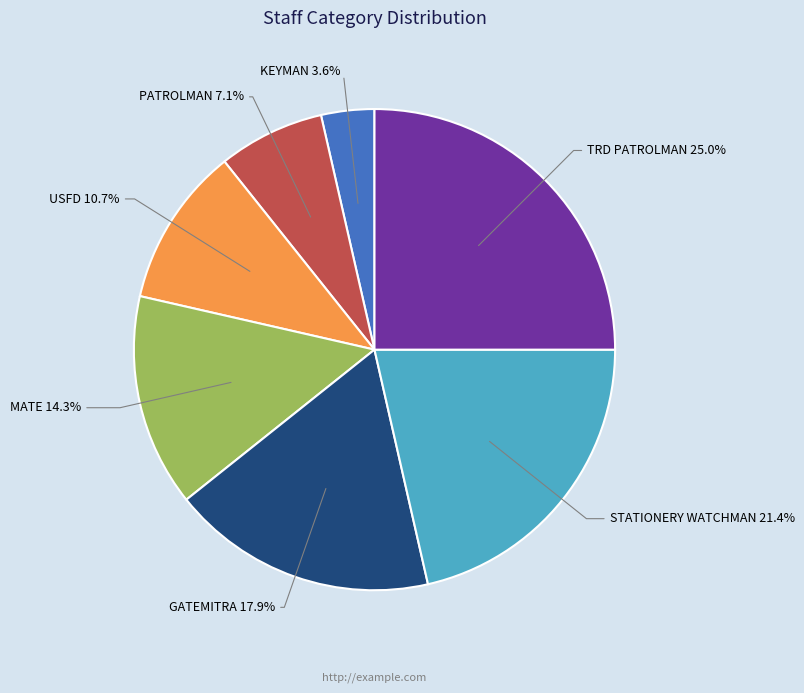

How many segments does this pie chart have?

7